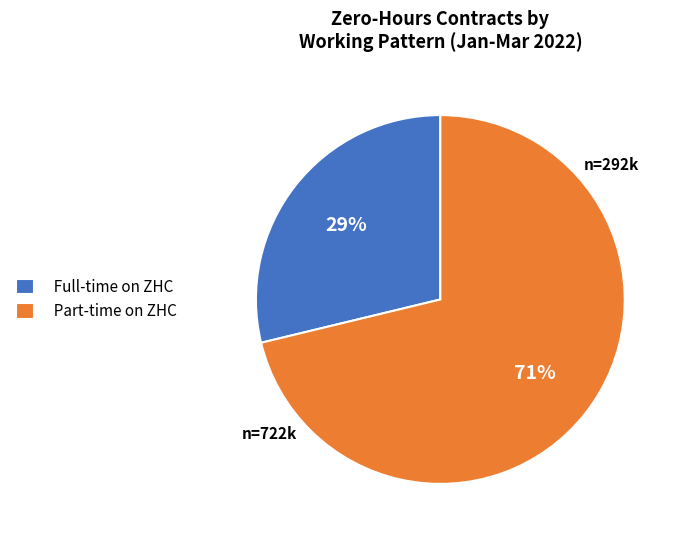

True or false: Part-time on ZHC accounts for 84% of the total.

False